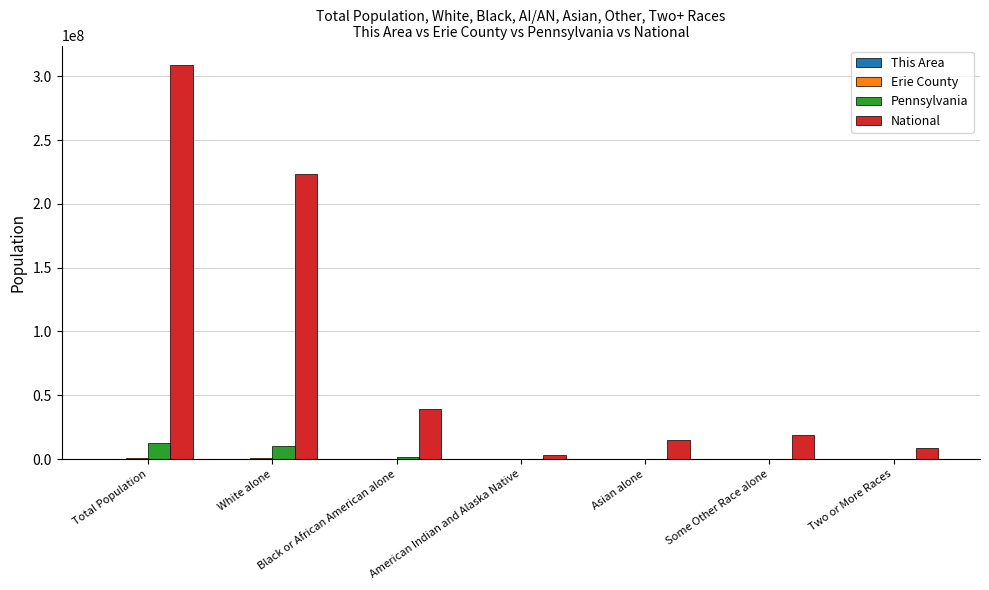

At which category does the chart reach its peak across all series?

Total Population